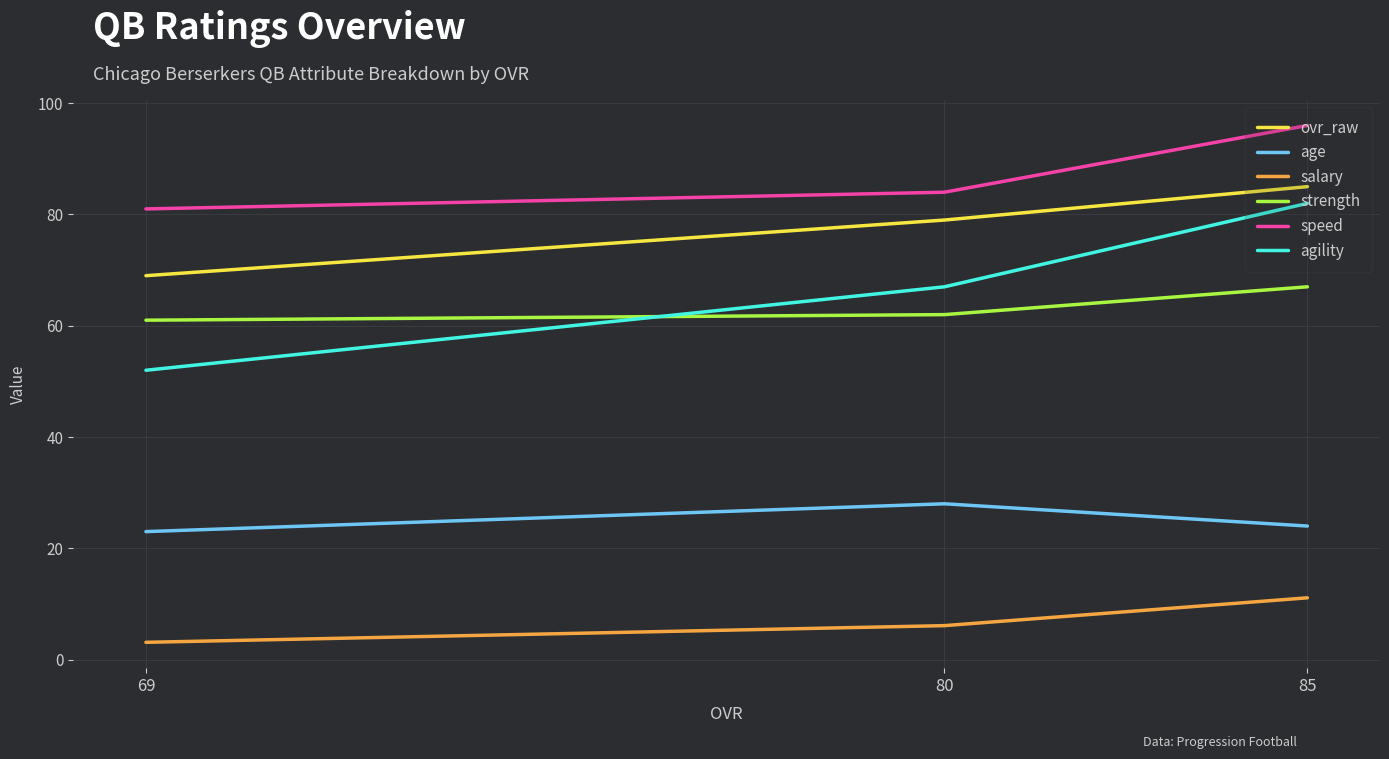

What is the minimum value for salary?

3.1